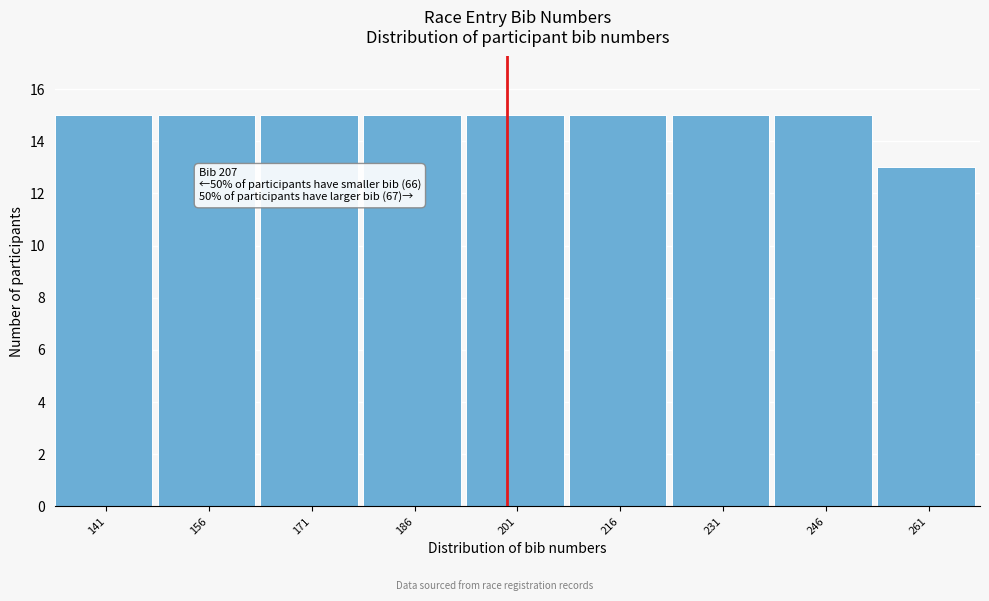

Reading left to right, extract all data points from this chart.

15	15	15	15	15	15	15	15	13